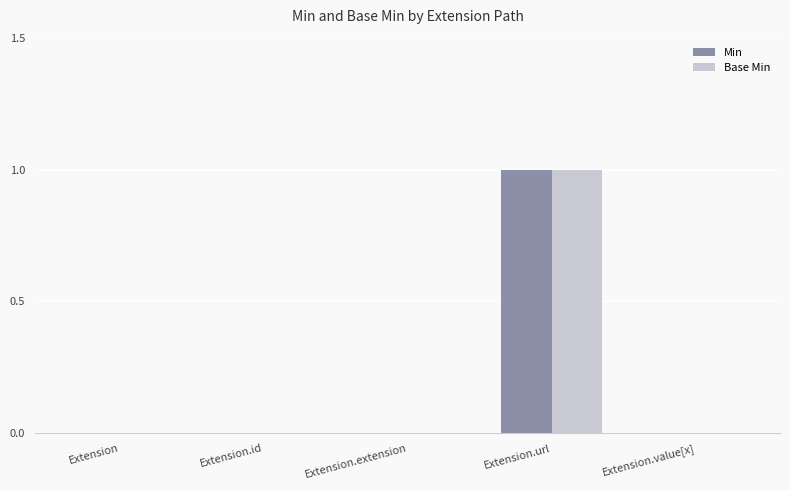

Count the number of categories in the chart.

5